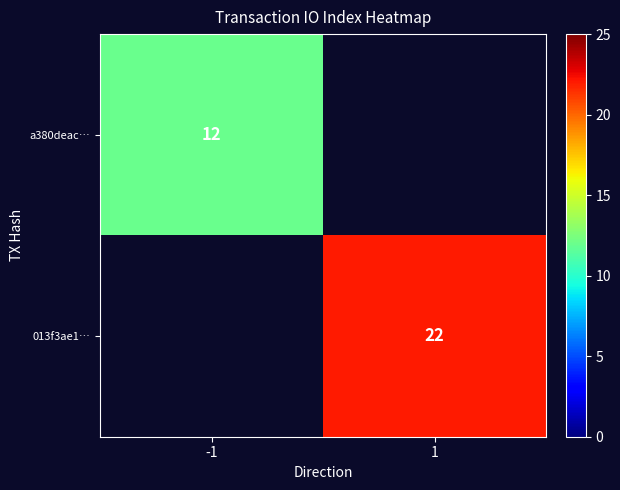

Is it true that 013f3ae1… equals 22 at 1?

True